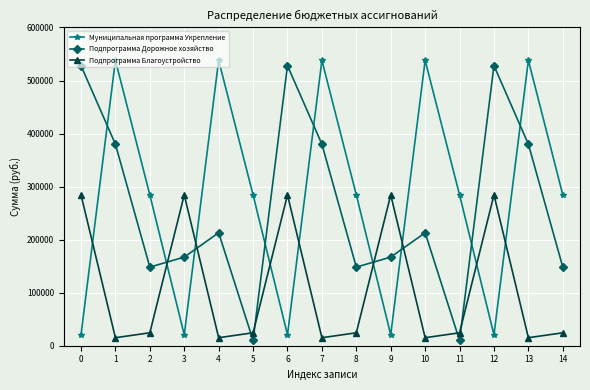

What is the sum of all Подпрограмма Дорожное хозяйство values?

3947916.3